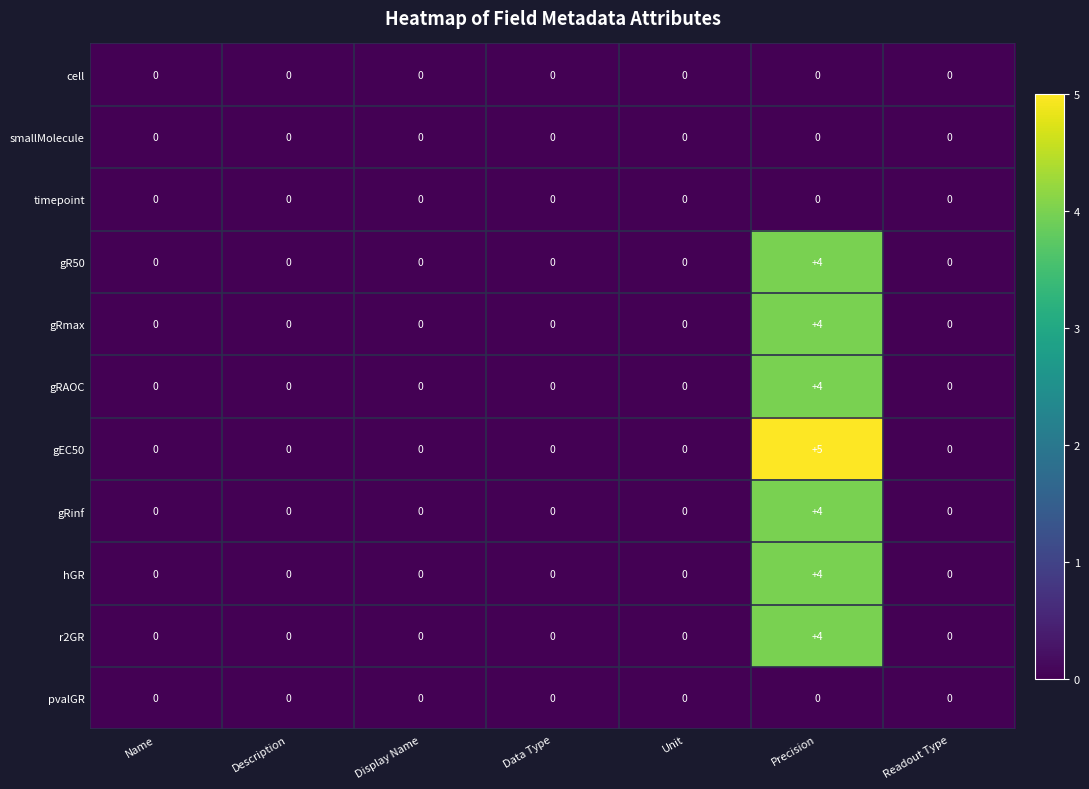

True or false: pvalGR has a value of 0 at Data Type.

True